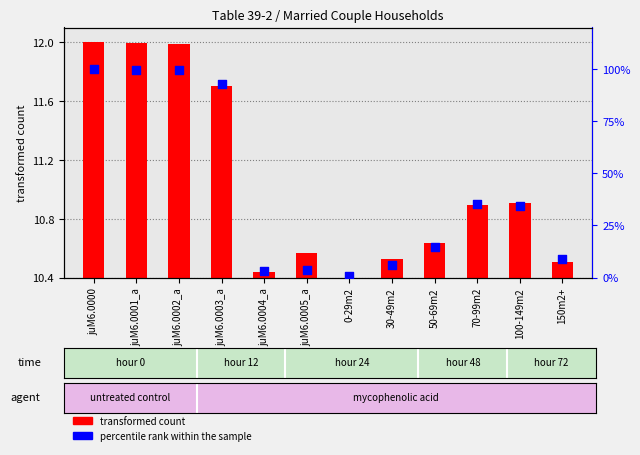

Which has a higher value, juM6.0003_a or juM6.0001_a?

juM6.0001_a